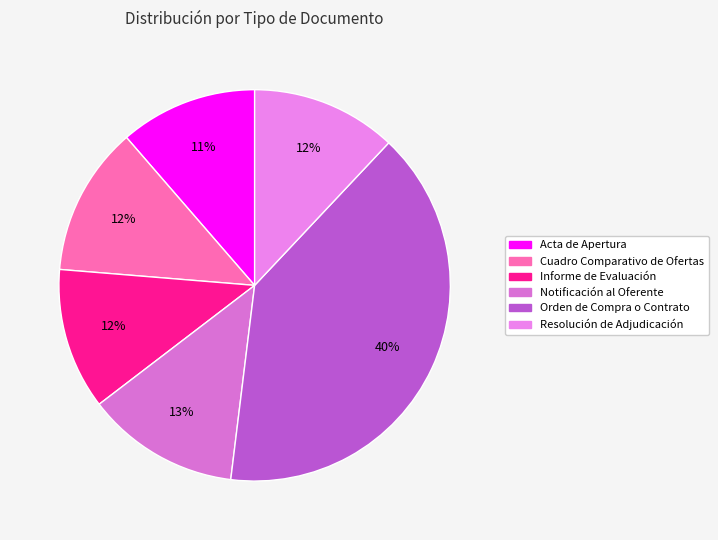

To the nearest percent, what is the difference between the largest and smallest slice percentages?

29%